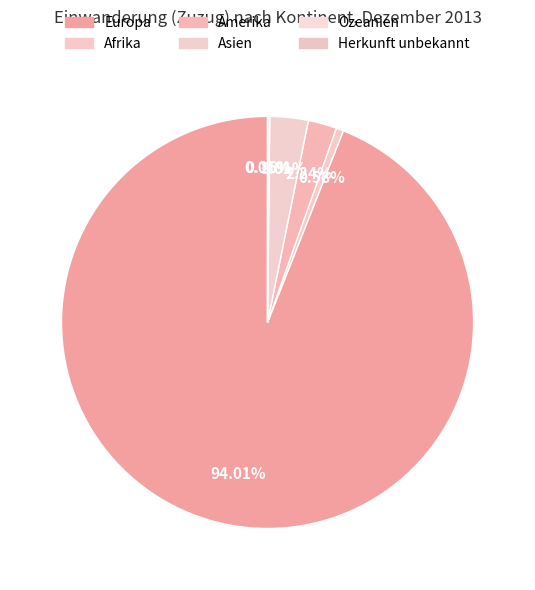

Count the number of slices in the pie.

6